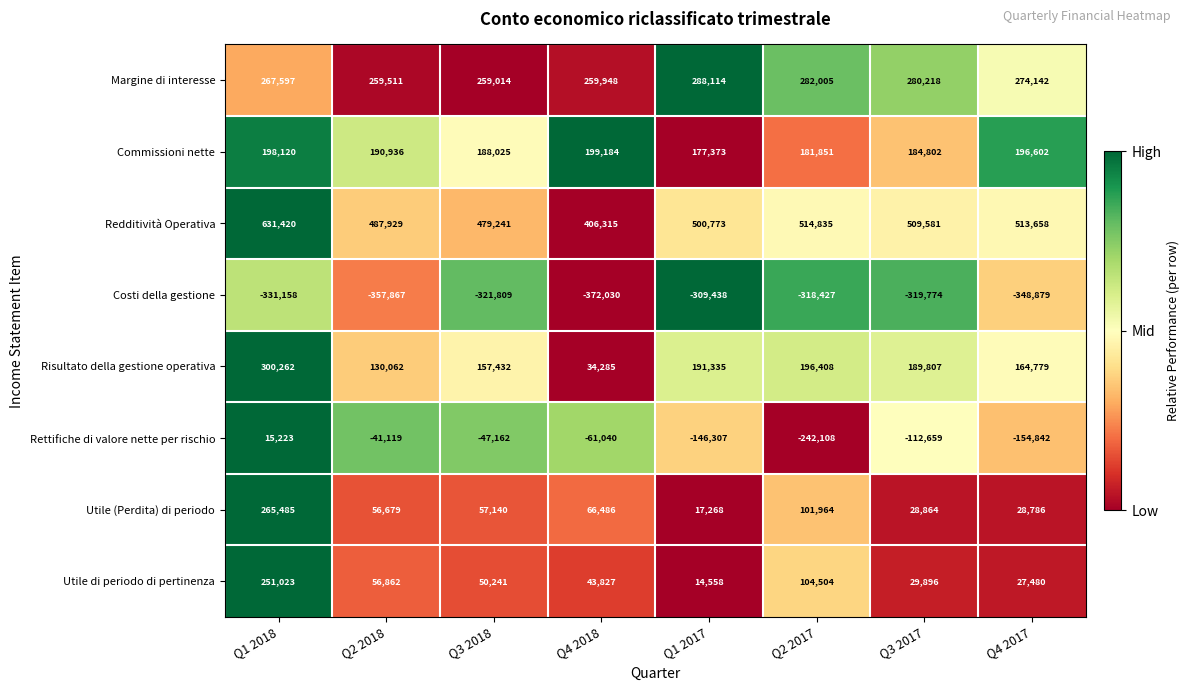

The value of Margine di interesse at Q3 2018 is 155153. True or false?

False